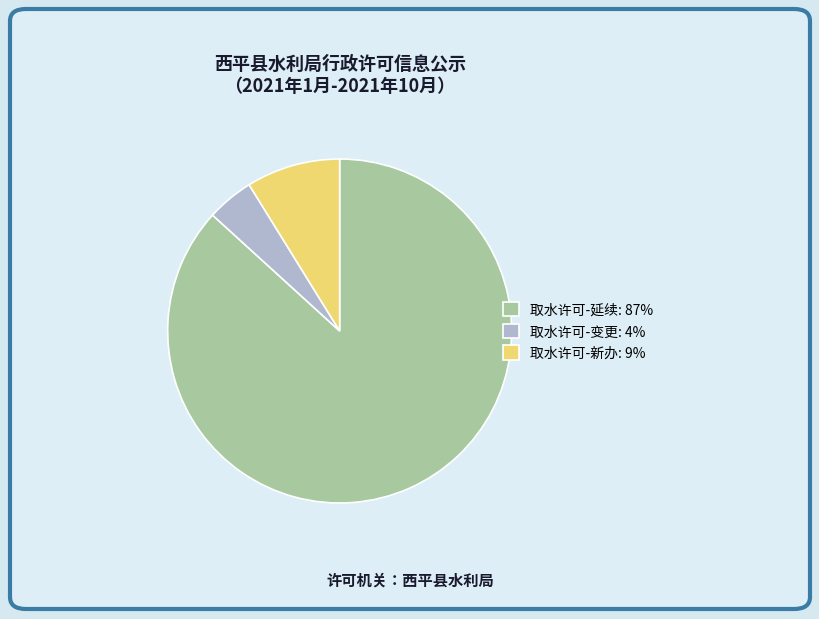

Which category has the smallest portion of the pie?

取水许可-变更